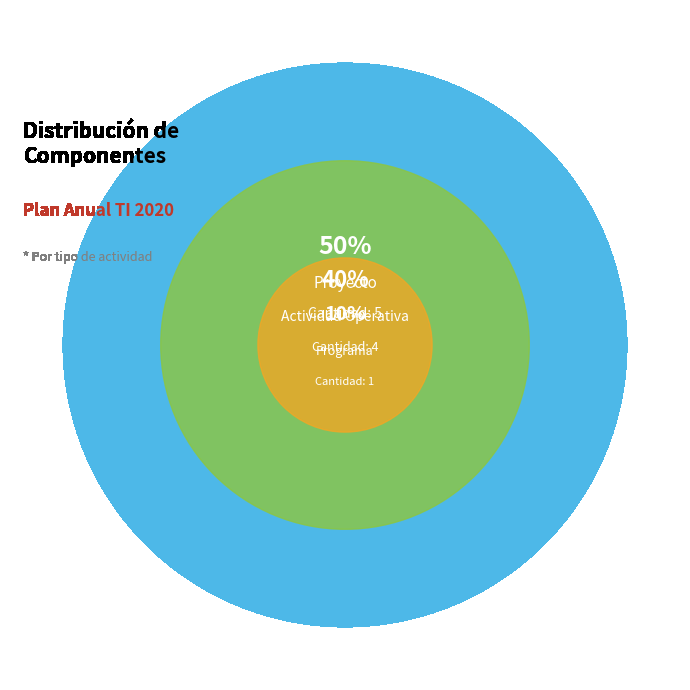

Count the number of slices in the pie.

3